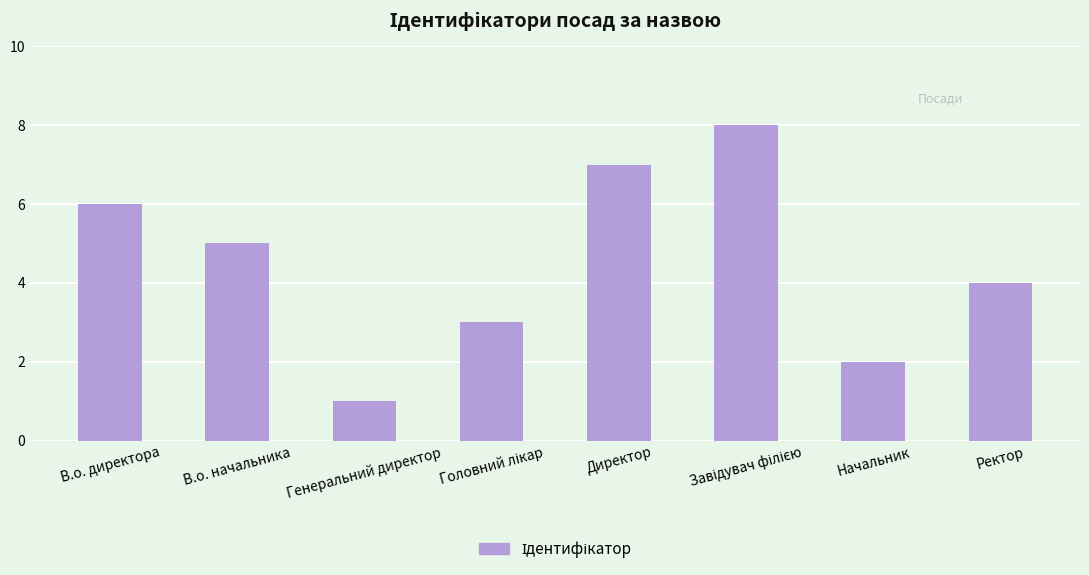

What is the label of the 1st bar from the left?

В.о. директора